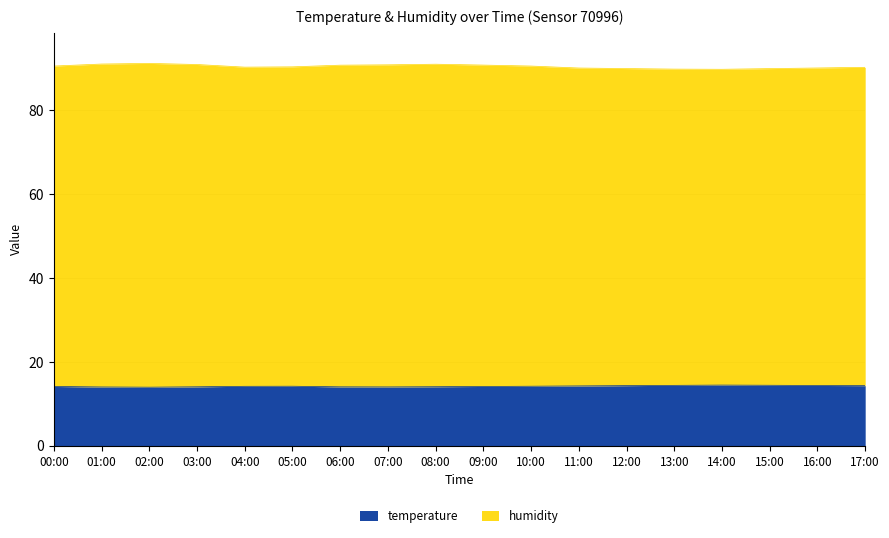

How many values in the humidity series exceed 90?

14